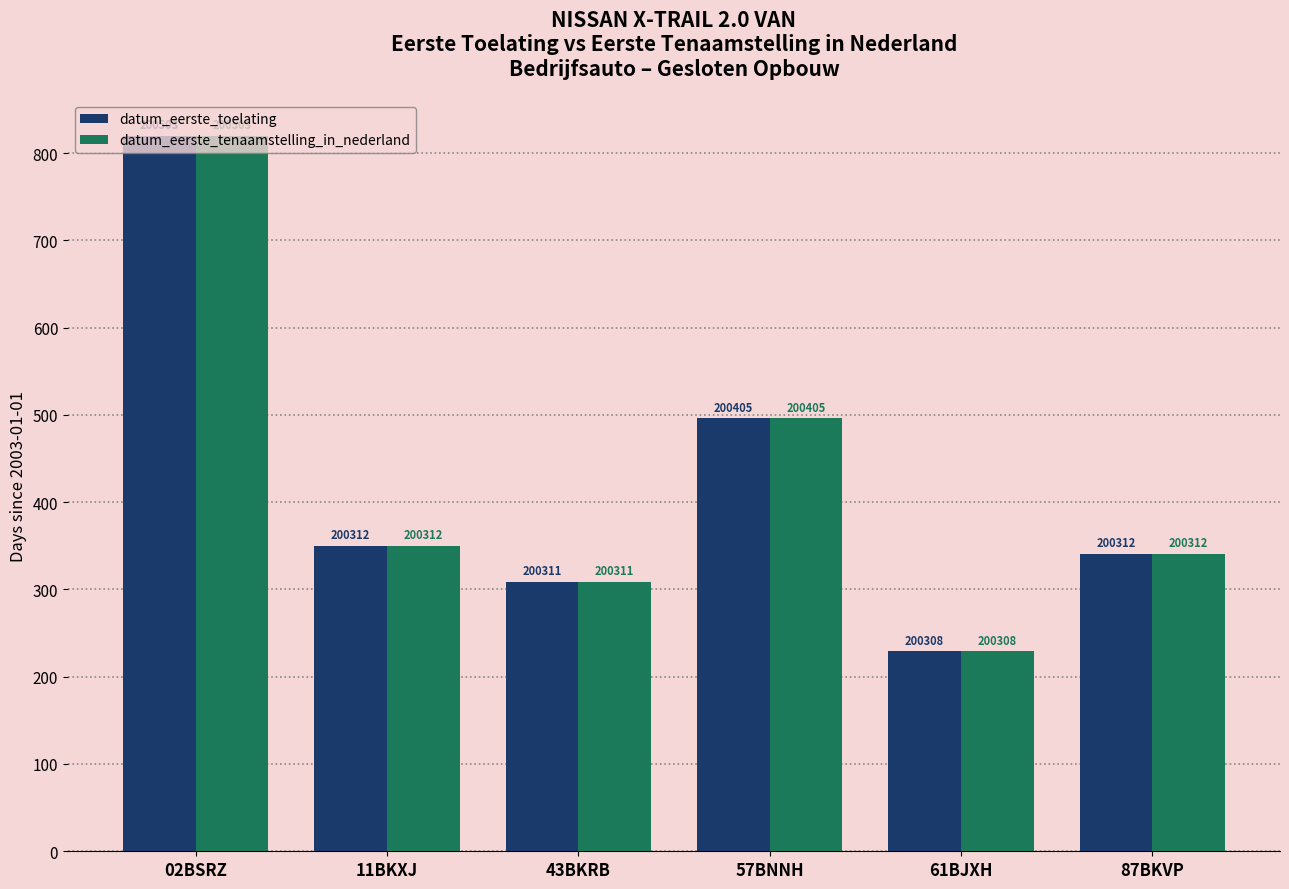

How many bars are there in total?

12